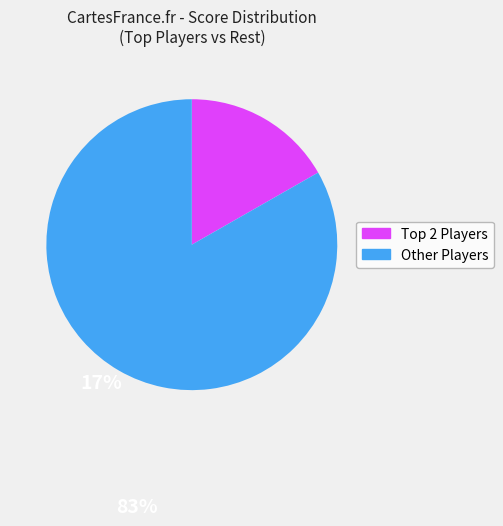

How many slices are in this pie chart?

2